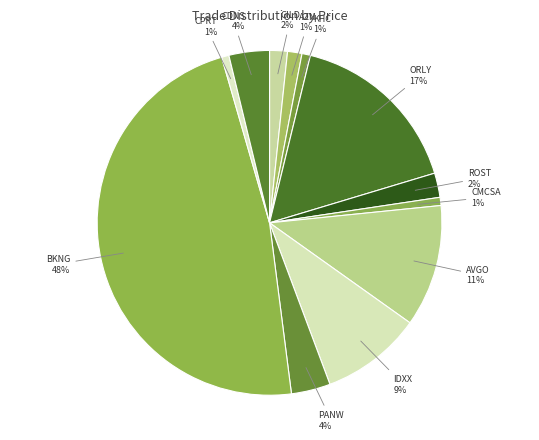

Which has a higher value, PANW or IDXX?

IDXX